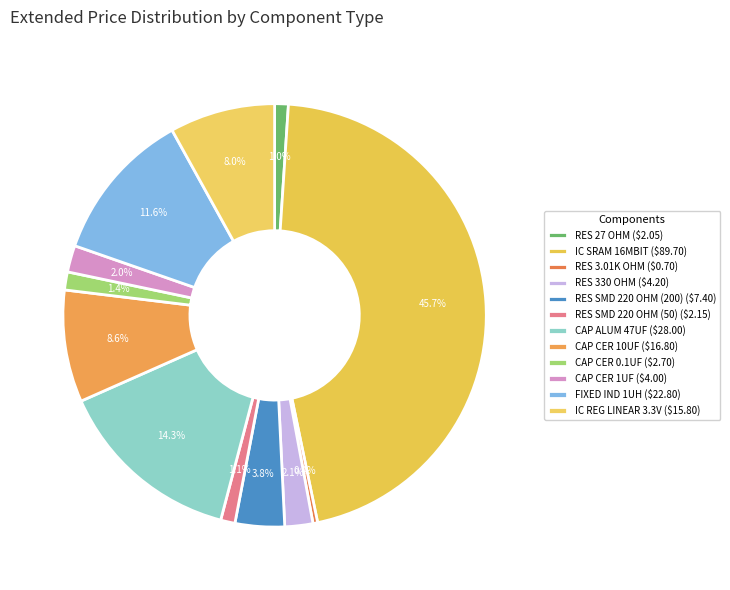

Is there any slice that represents more than half of the pie?

No